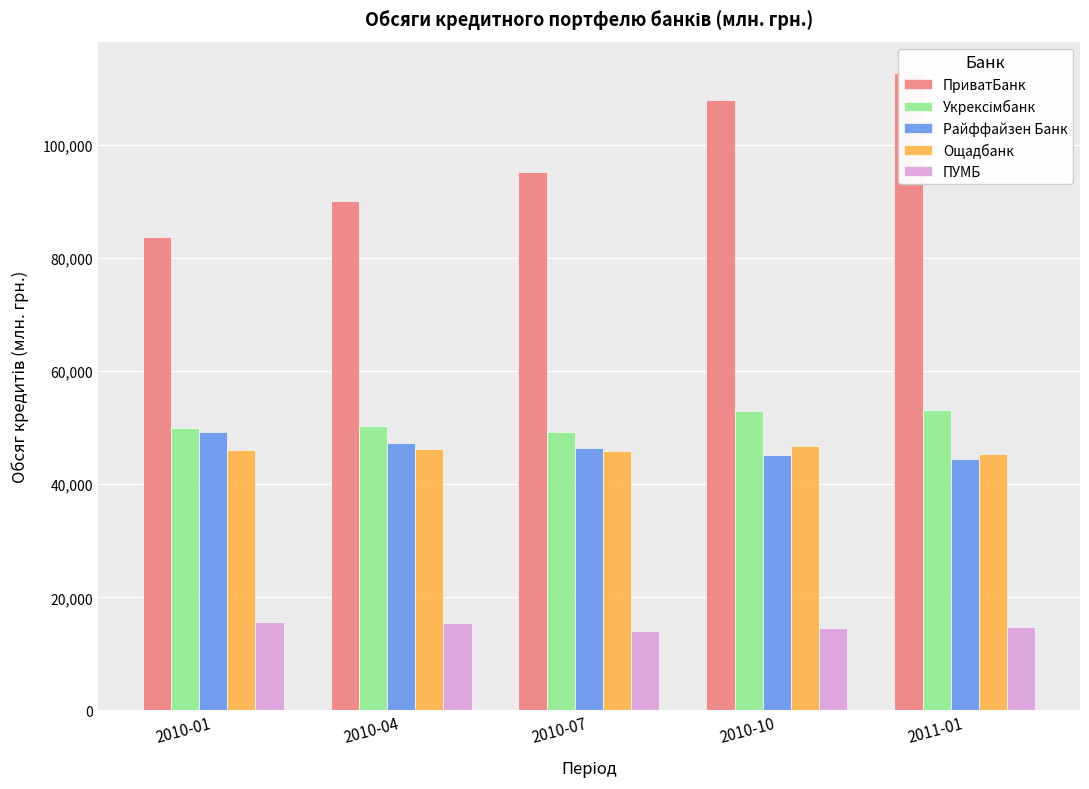

Reading left to right, transcribe all the data shown in this chart.

ПриватБанк: 83735.3	90084.7	95130.6	107884.2	112616.5
Укрексімбанк: 50019.9	50311.5	49301.9	52933.8	53182.8
Райффайзен Банк: 49198.2	47329.8	46350.7	45213.2	44378.1
Ощадбанк: 45960.4	46150.4	45793.1	46818.5	45332.0
ПУМБ: 15588.8	15377.8	14089.9	14645.6	14804.5